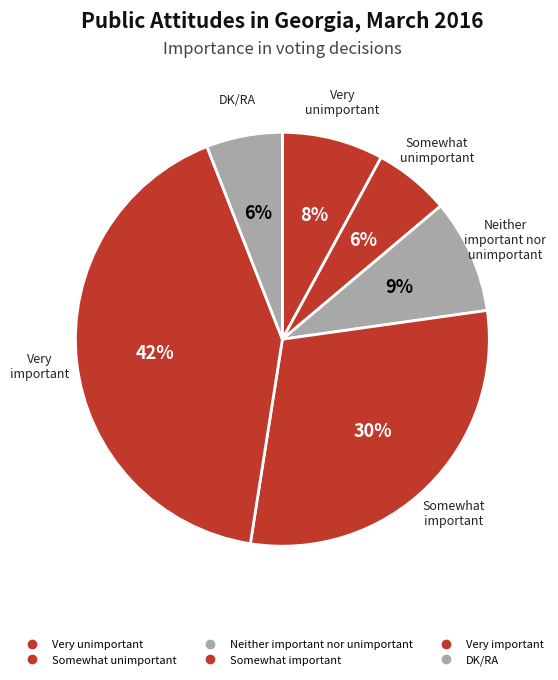

Count the number of slices in the pie.

6